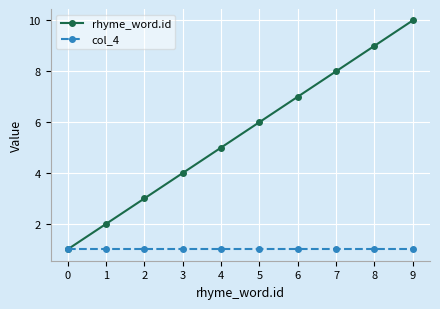

At which category is the sum across all series the highest?

9